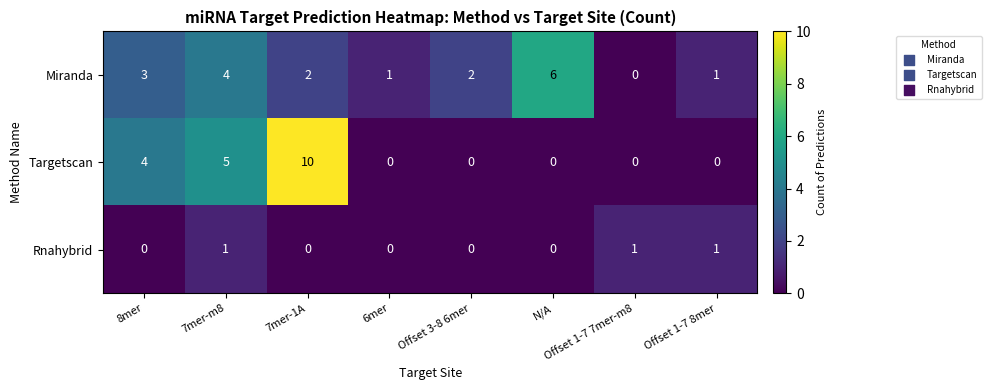

What is the difference between the highest and lowest values at 7mer-1A?

10